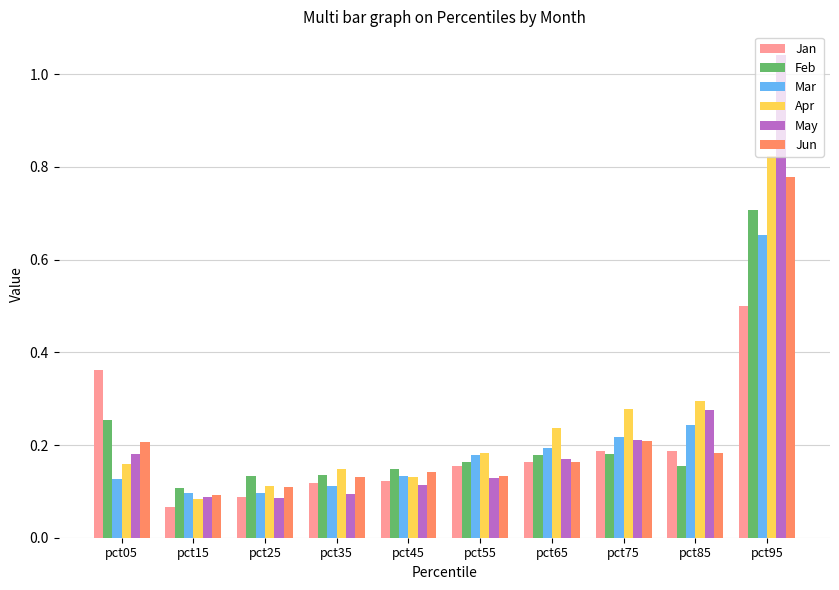

Are the bars horizontal?

No